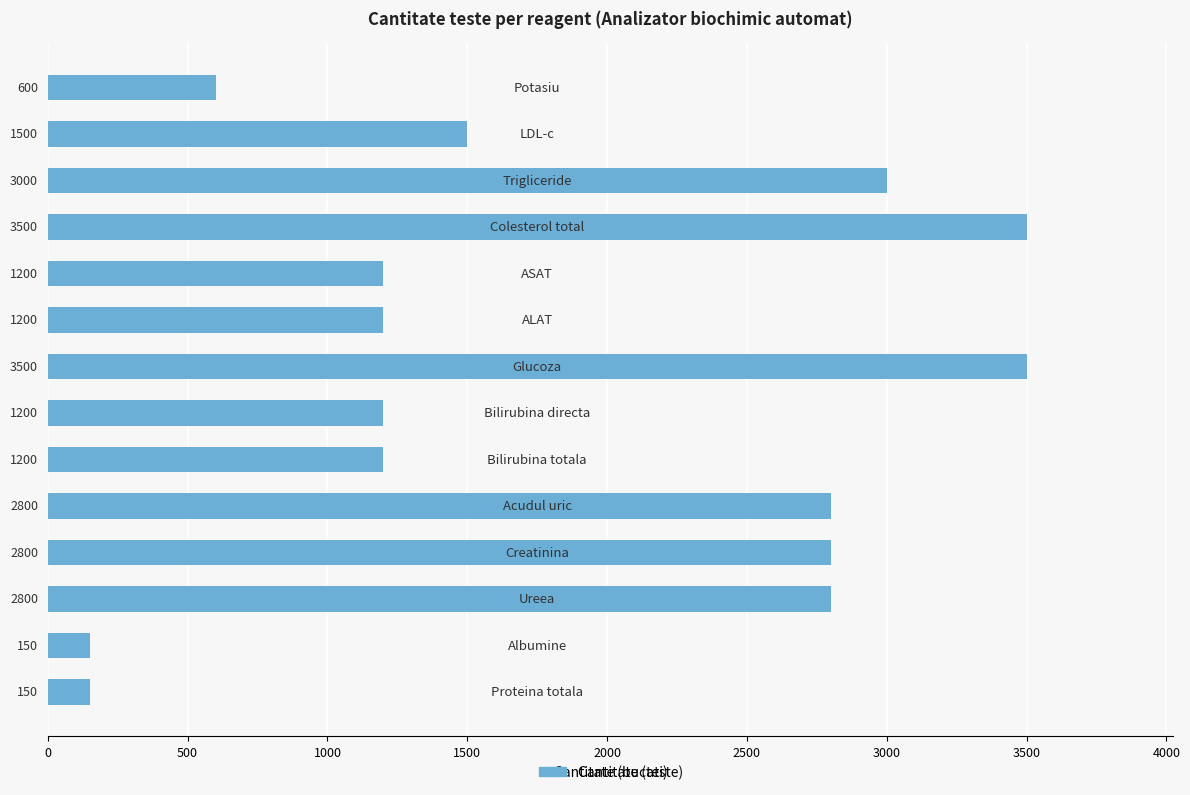

What is the minimum value shown in the chart?

150